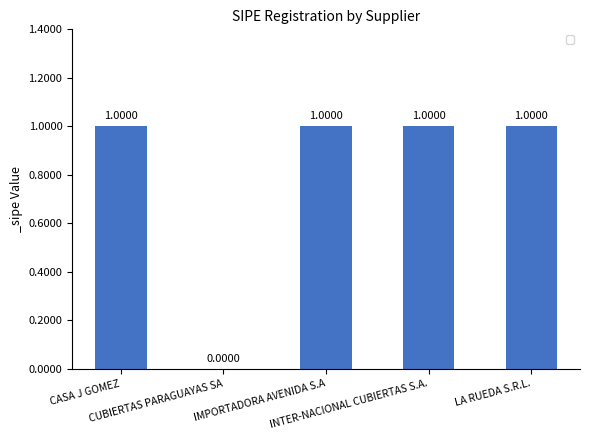

Reading left to right, what are all the values shown in this chart?

CASA J GOMEZ=1	CUBIERTAS PARAGUAYAS SA=0	IMPORTADORA AVENIDA S.A=1	INTER-NACIONAL CUBIERTAS S.A.=1	LA RUEDA S.R.L.=1